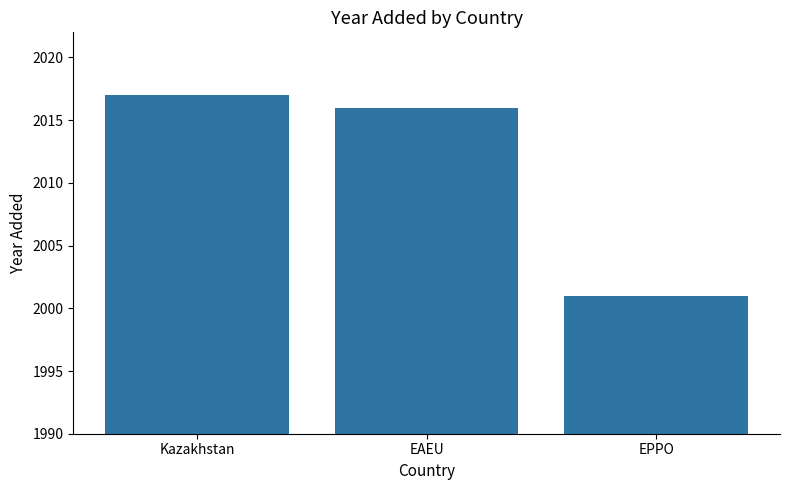

Rank the categories by value from lowest to highest.

EPPO, EAEU, Kazakhstan